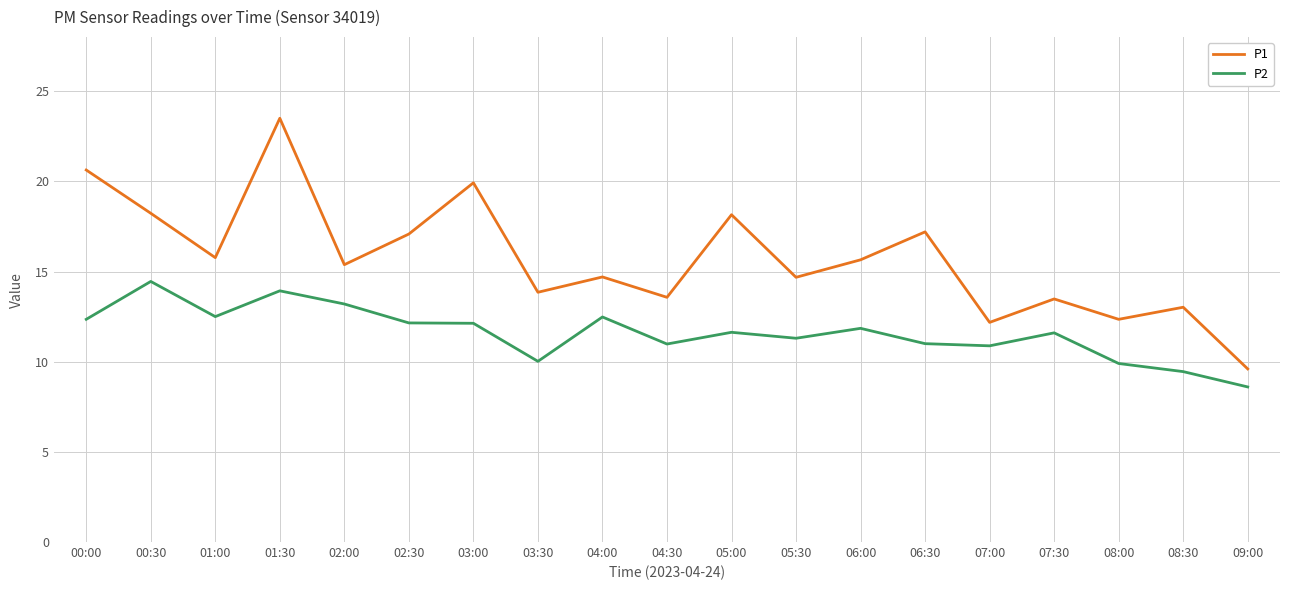

The P1 series shows 3.1 at 05:30. True or false?

False